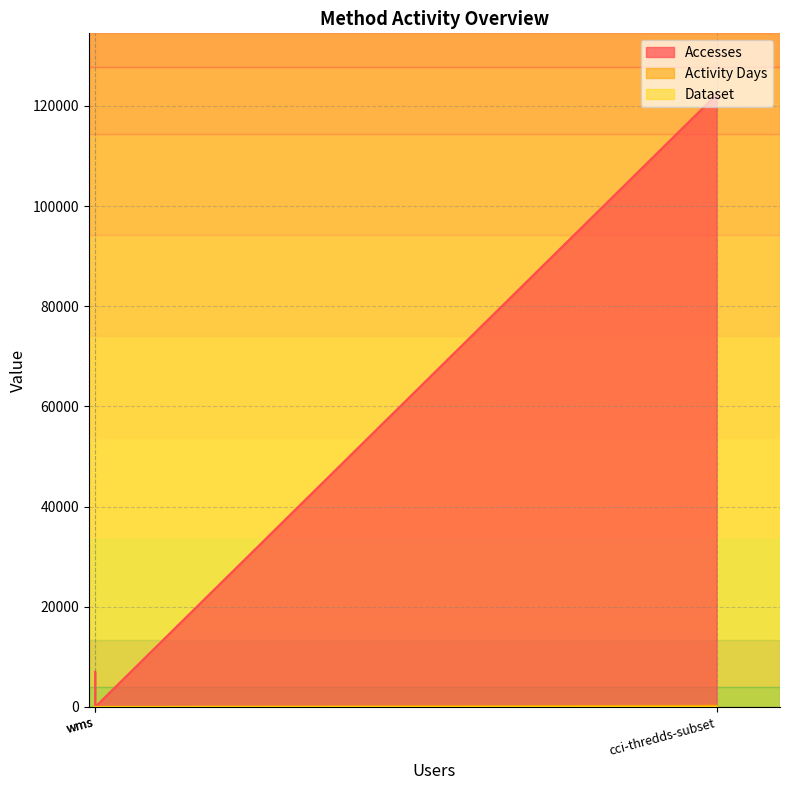

Reading right to left, transcribe all the data shown in this chart.

Accesses: wms=2	cci-thredds-download=7037	cci-thredds-subset=122270
Activity Days: wms=1	cci-thredds-download=2	cci-thredds-subset=236
Dataset: wms=1	cci-thredds-download=1	cci-thredds-subset=1